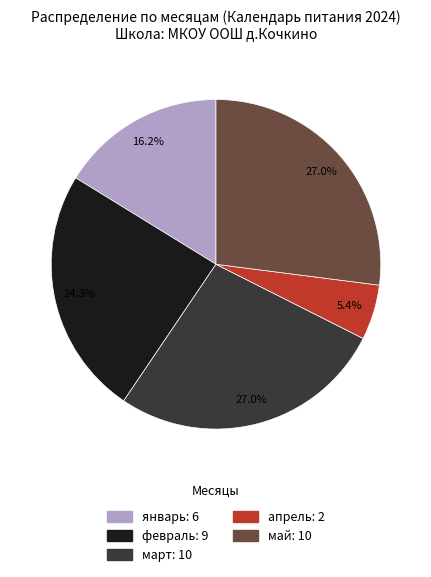

Is there a majority slice in this chart?

No